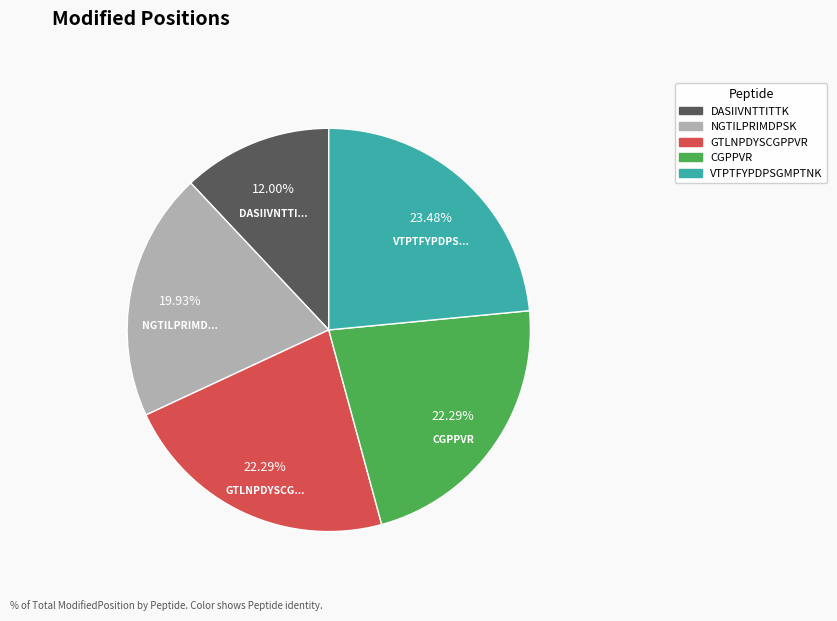

What percentage is the CGPPVR slice, to the nearest percent?

22%